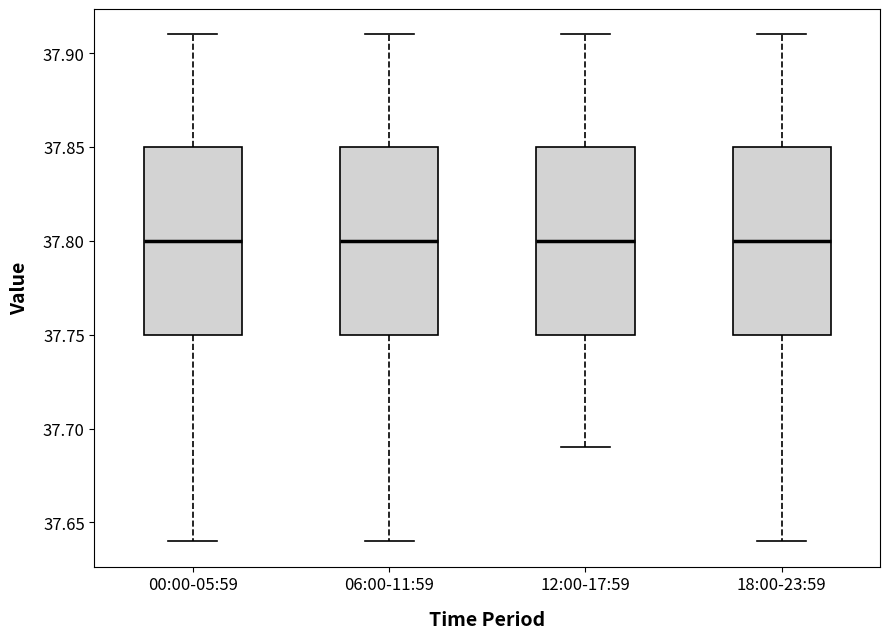

Reading left to right, read every box against the y-axis: the position of its median line, the range the box covers, and the ends of its whiskers. The values are not printed on the chart, so give them approximately, as read against the axis.

00:00-05:59: median 37.80, box 37.75 to 37.85, whiskers 37.64 to 37.91
06:00-11:59: median 37.80, box 37.75 to 37.85, whiskers 37.64 to 37.91
12:00-17:59: median 37.80, box 37.75 to 37.85, whiskers 37.69 to 37.91
18:00-23:59: median 37.80, box 37.75 to 37.85, whiskers 37.64 to 37.91